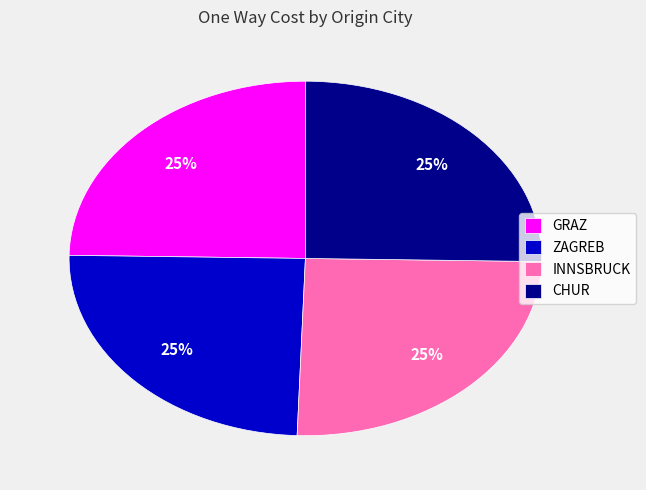

Approximately how many times larger is the value at INNSBRUCK compared to GRAZ?

1.0